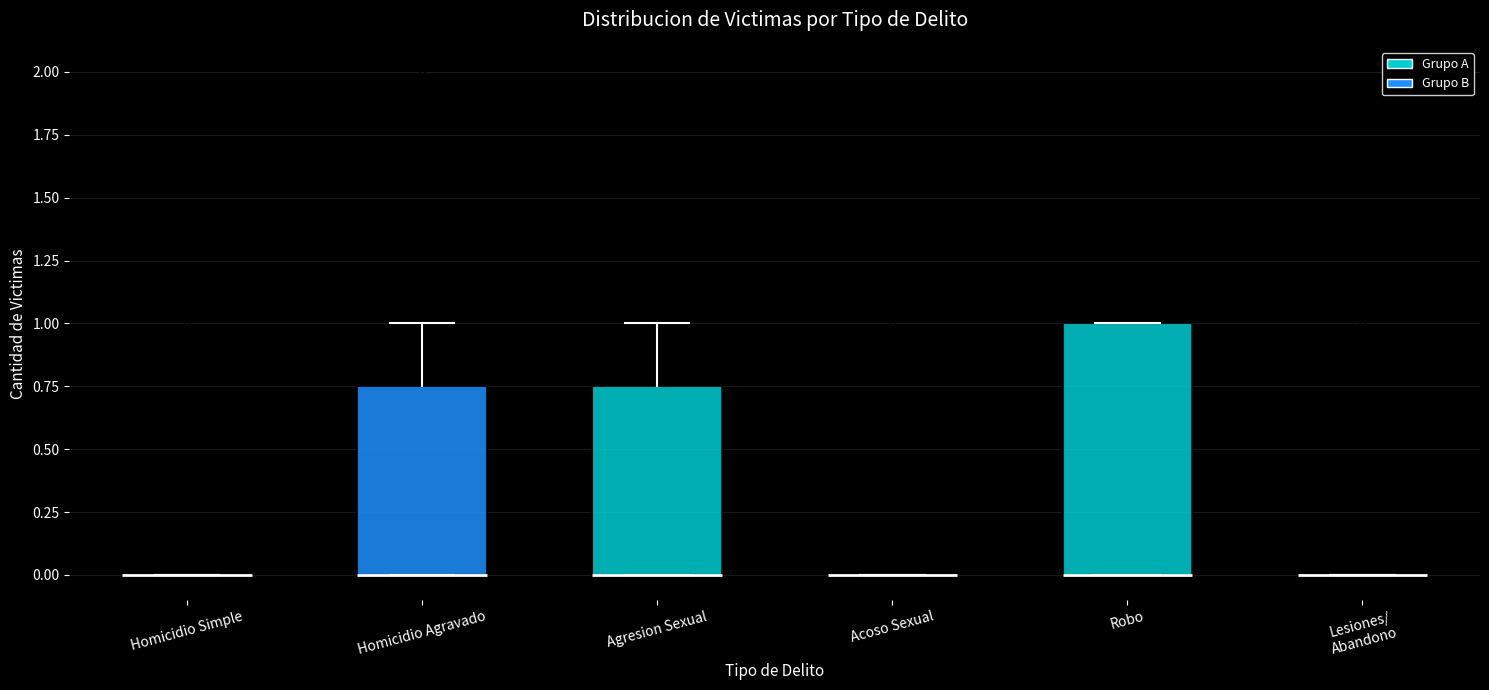

Reading left to right, read every box against the y-axis: the position of its median line, the range the box covers, and the ends of its whiskers. The values are not printed on the chart, so give them approximately, as read against the axis.

Homicidio Simple: box collapsed to a line at 0.00, whiskers 0.00 to 0.00
Homicidio Agravado: median 0.00 (drawn on the box's lower edge), box 0.00 to 0.75, whiskers 0.00 to 1.00
Agresion Sexual: median 0.00 (drawn on the box's lower edge), box 0.00 to 0.75, whiskers 0.00 to 1.00
Acoso Sexual: box collapsed to a line at 0.00, whiskers 0.00 to 0.00
Robo: median 0.00 (drawn on the box's lower edge), box 0.00 to 1.00, whiskers 0.00 to 1.00
Lesiones/ Abandono: box collapsed to a line at 0.00, whiskers 0.00 to 0.00